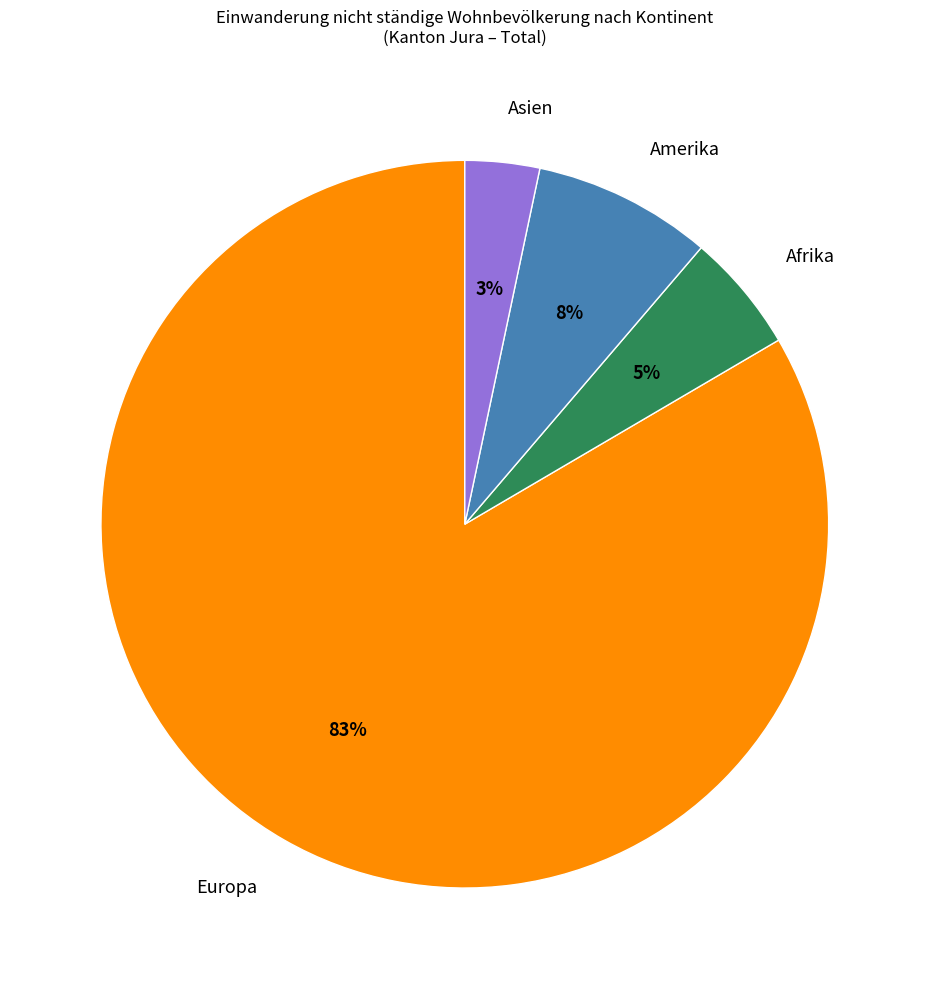

True or false: Afrika accounts for 1% of the total.

False